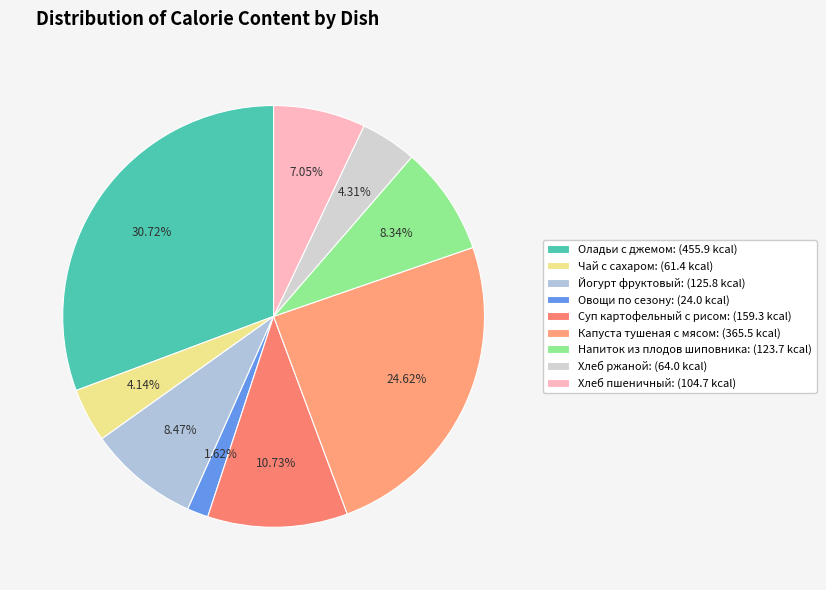

The Капуста тушеная с мясом slice represents 25% of the pie. True or false?

True